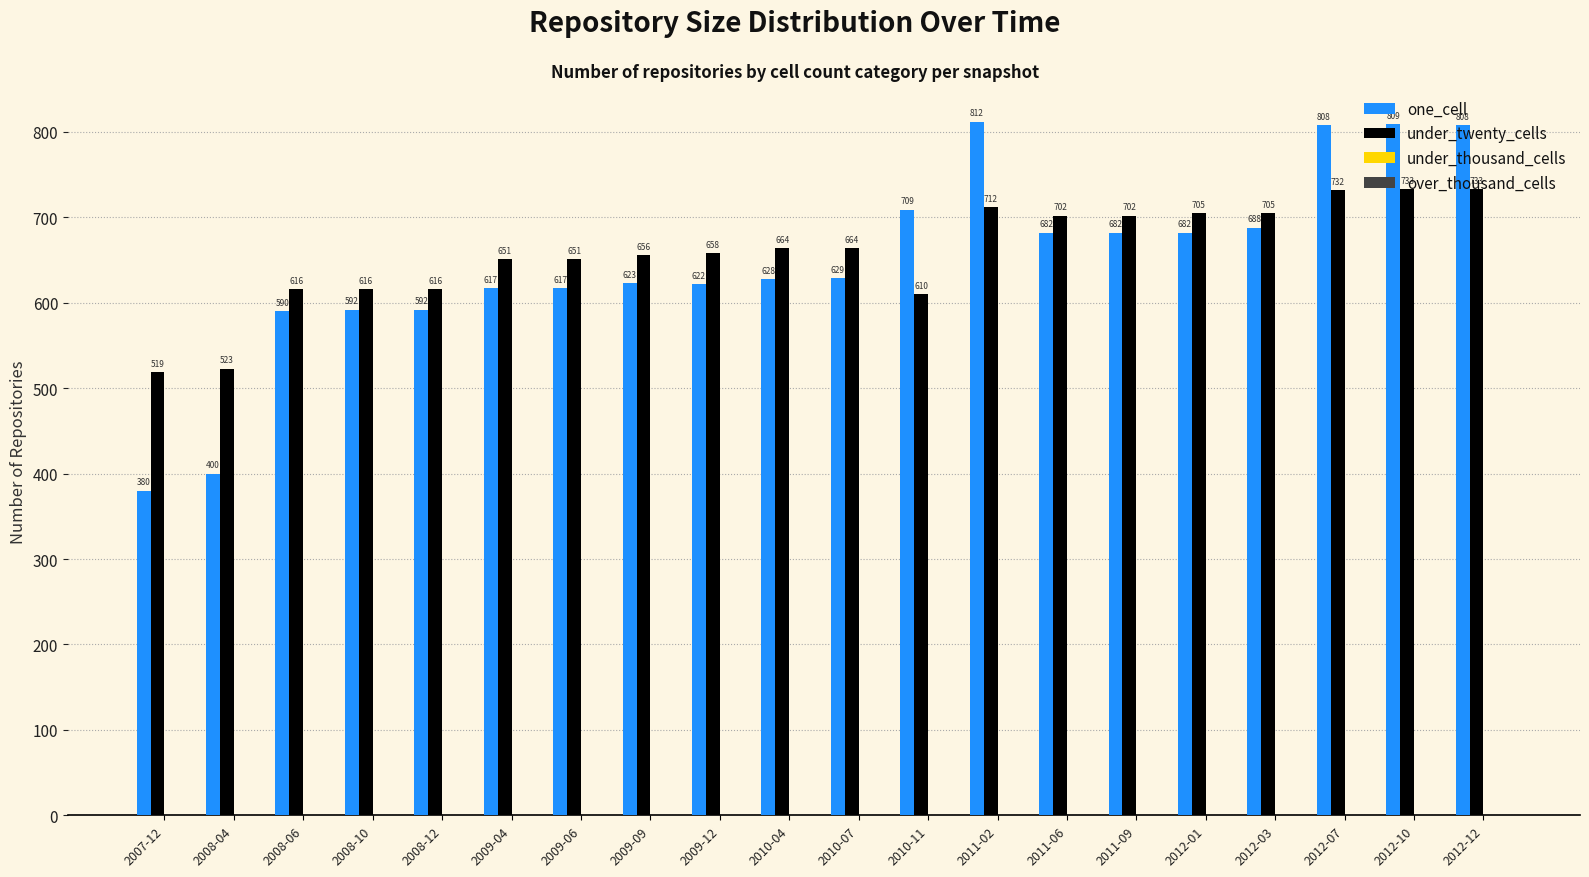

What is the lowest value of the one_cell series?

380